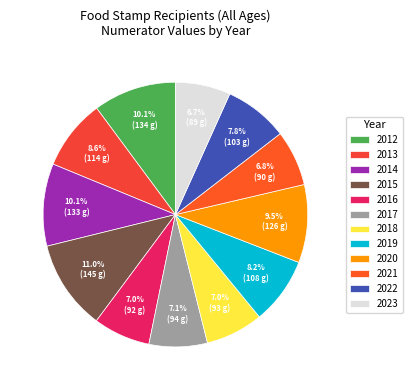

Is 2019 the majority of the pie?

No